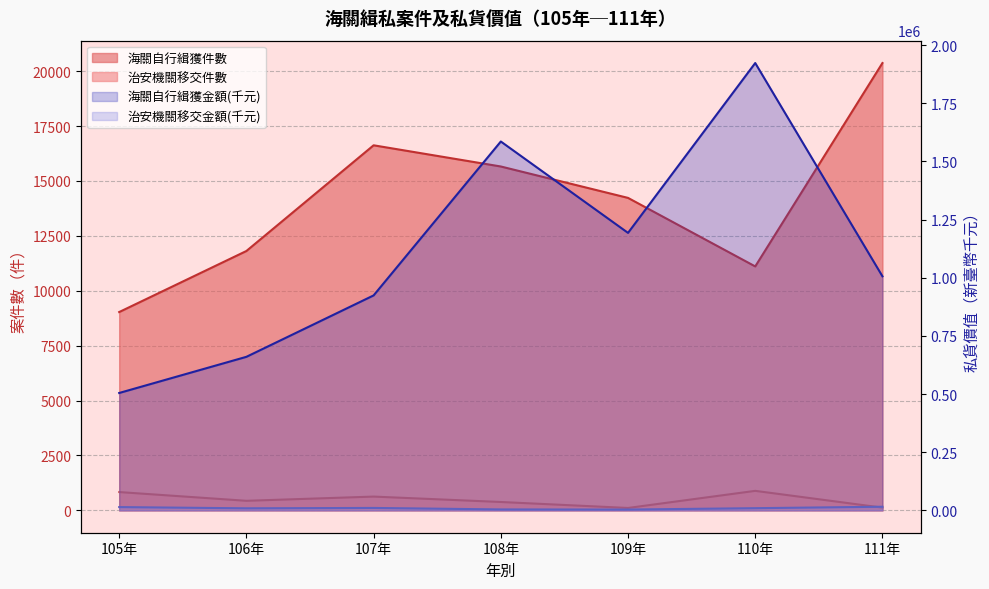

What is the sum of the 治安機關移交金額 values at 107年 and 109年?

13854